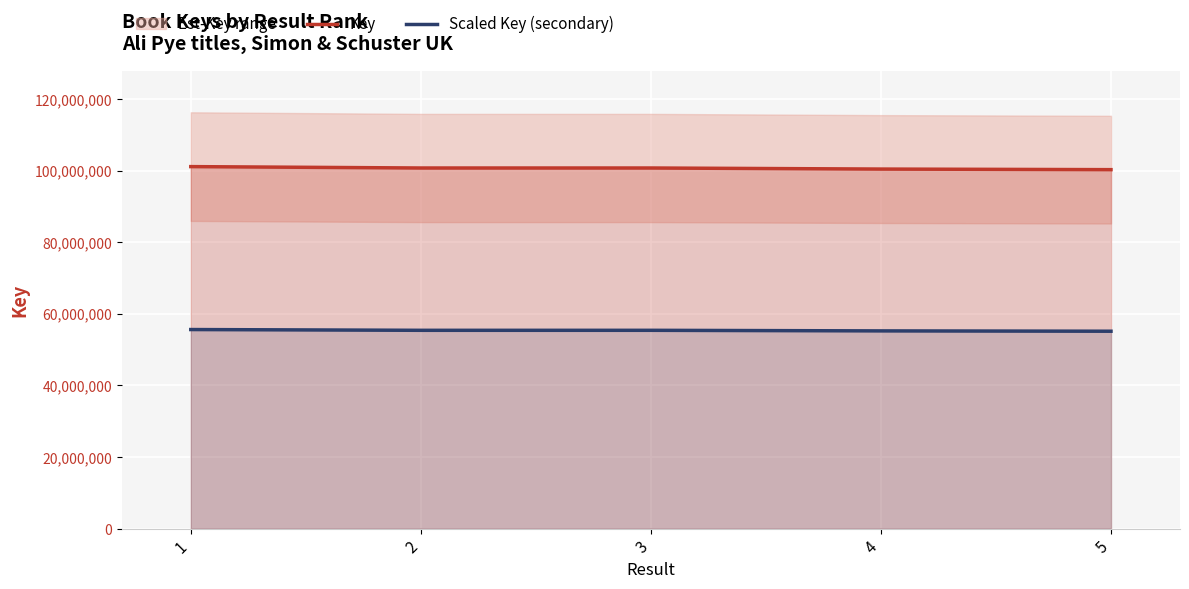

Which series has the widest spread of values?

Key